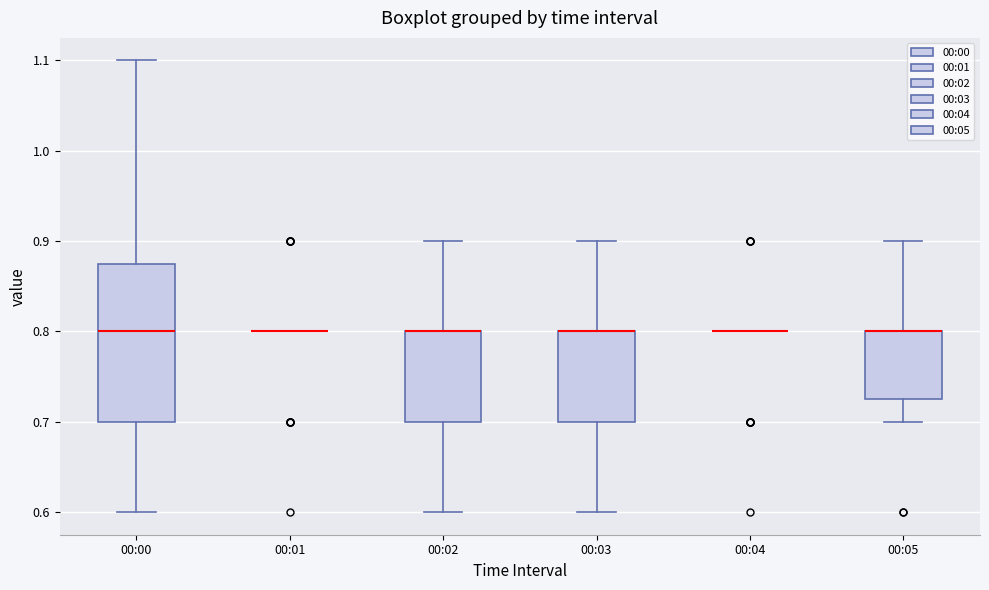

Reading left to right, read every box against the y-axis: the position of its median line, the range the box covers, and the ends of its whiskers. The values are not printed on the chart, so give them approximately, as read against the axis.

00:00: median 0.80, box 0.70 to 0.88, whiskers 0.60 to 1.10
00:01: box collapsed to a line at 0.80, whiskers 0.80 to 0.80
00:02: median 0.80 (drawn on the box's upper edge), box 0.70 to 0.80, whiskers 0.60 to 0.90
00:03: median 0.80 (drawn on the box's upper edge), box 0.70 to 0.80, whiskers 0.60 to 0.90
00:04: box collapsed to a line at 0.80, whiskers 0.80 to 0.80
00:05: median 0.80 (drawn on the box's upper edge), box 0.73 to 0.80, whiskers 0.70 to 0.90